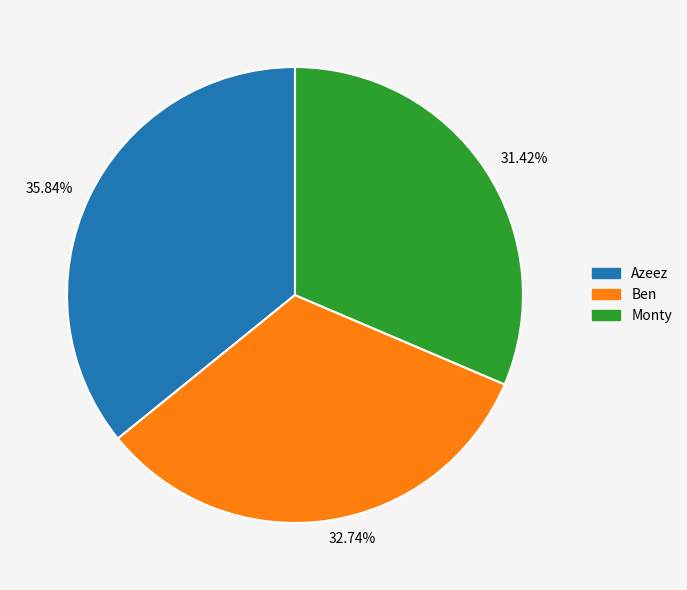

Rank the categories by value from highest to lowest.

35.84%, 32.74%, 31.42%